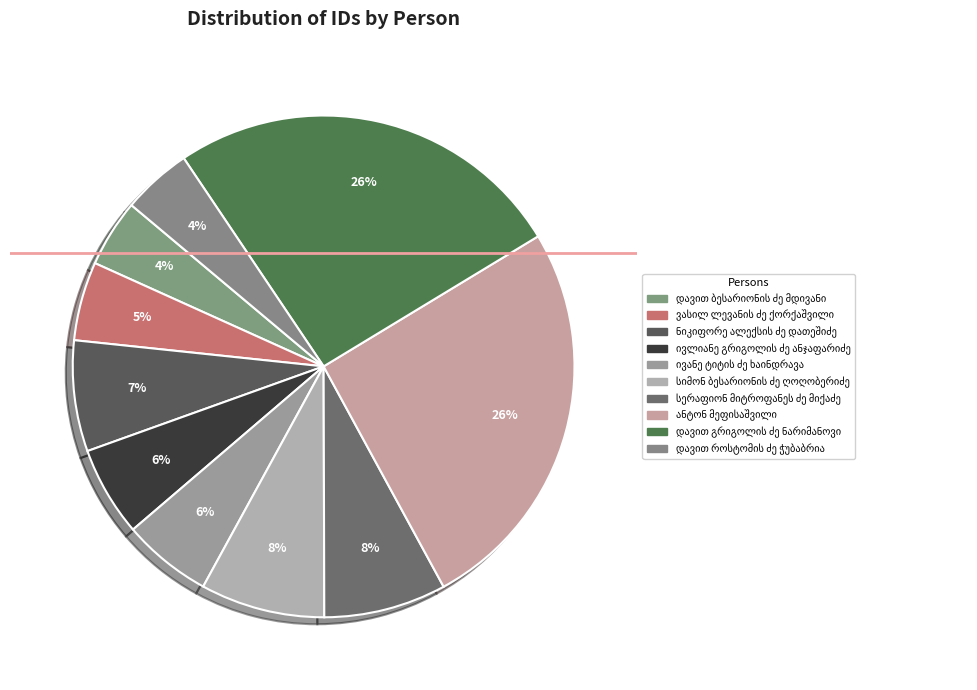

To the nearest percent, what percentage of the pie is სერაფიონ მიტროფანეს ძე მიქაძე?

8%